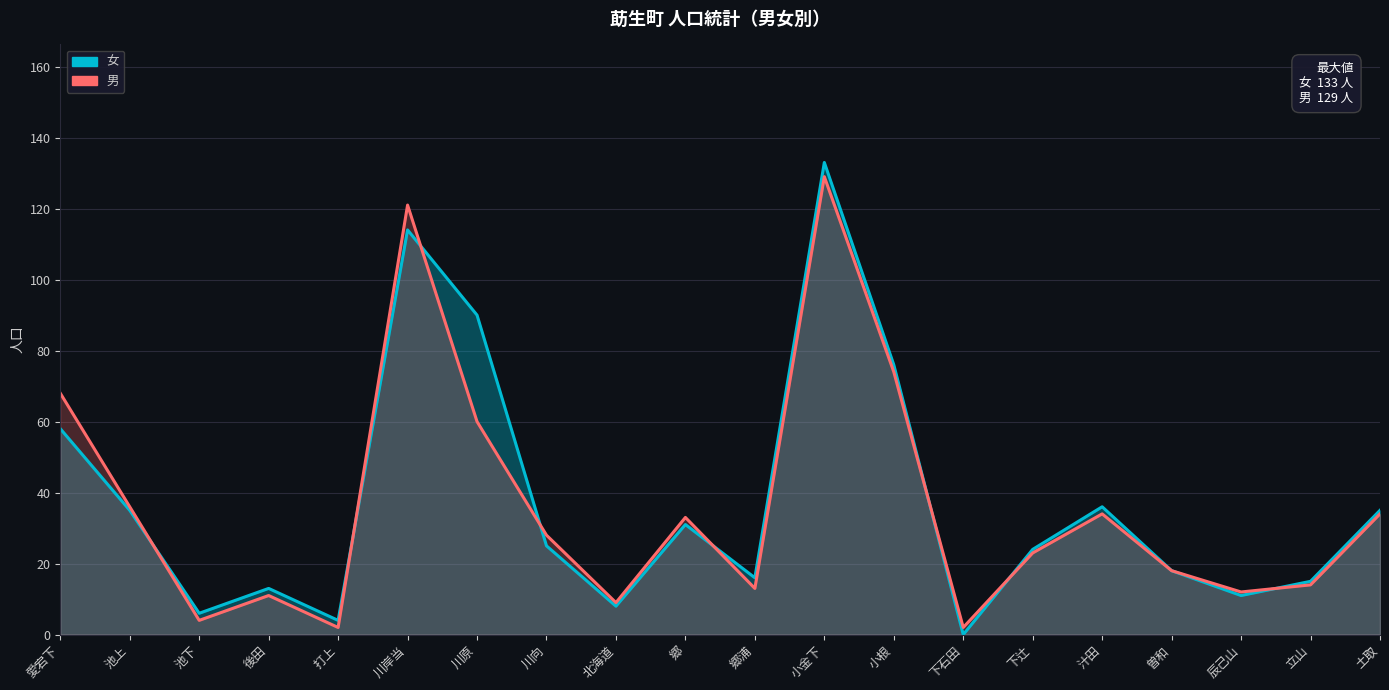

Reading left to right, list all the values displayed in this chart.

女: 愛宕下=58	池上=35	池下=6	後田=13	打上=4	川岸当=114	川原=90	川向=25	北海道=8	郷=31	郷浦=16	小金下=133	小根=76	下石田=0	下辻=24	汁田=36	曽和=18	辰己山=11	立山=15	土取=35
男: 愛宕下=68	池上=36	池下=4	後田=11	打上=2	川岸当=121	川原=60	川向=28	北海道=9	郷=33	郷浦=13	小金下=129	小根=74	下石田=2	下辻=23	汁田=34	曽和=18	辰己山=12	立山=14	土取=34